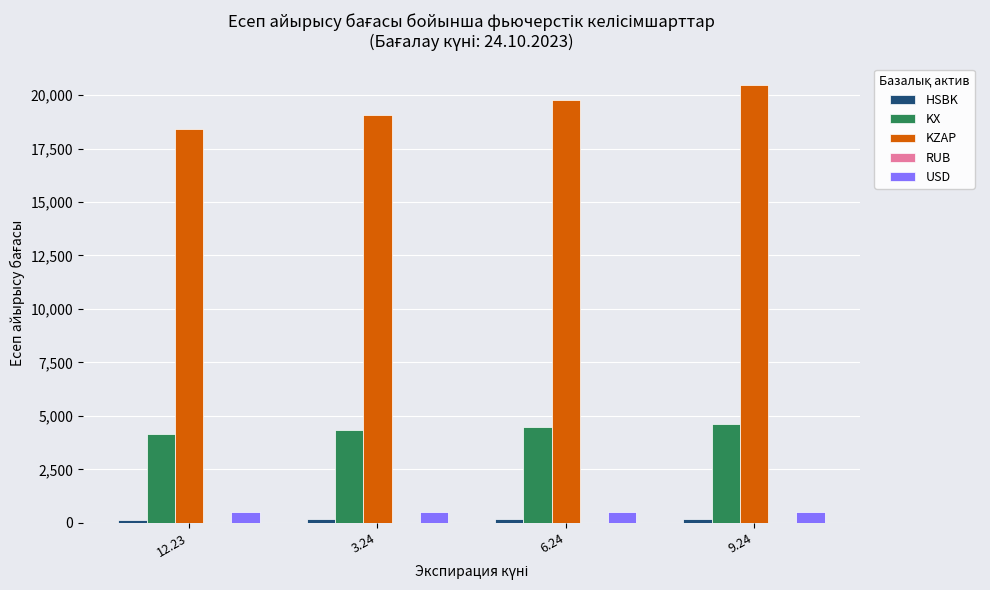

How many categories are shown in the chart?

4